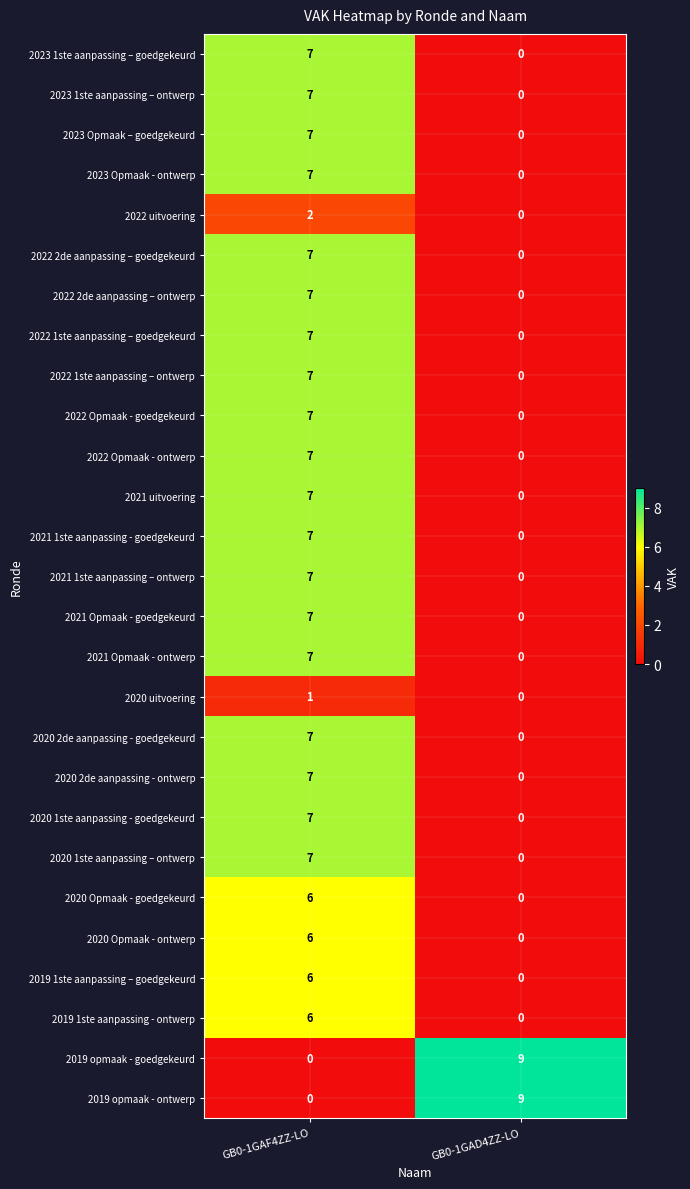

The value of 2020 2de aanpassing - ontwerp at GB0-1GAF4ZZ-LO is 7. True or false?

True